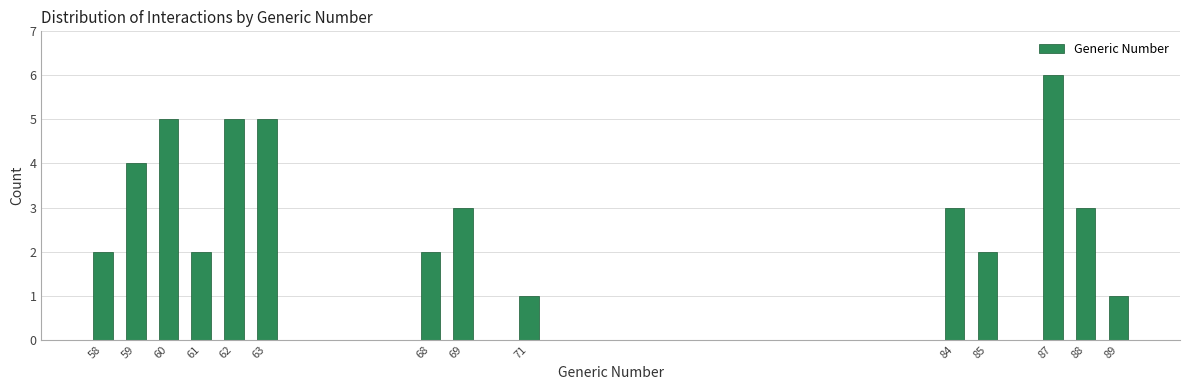

Reading right to left, list all the values displayed in this chart.

89=1	88=3	87=6	85=2	84=3	71=1	69=3	68=2	63=5	62=5	61=2	60=5	59=4	58=2